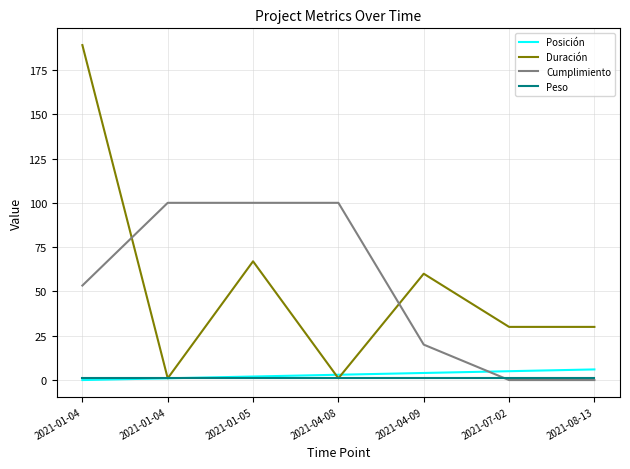

What are all the series names shown in the legend?

Posición, Duración, Cumplimiento, Peso